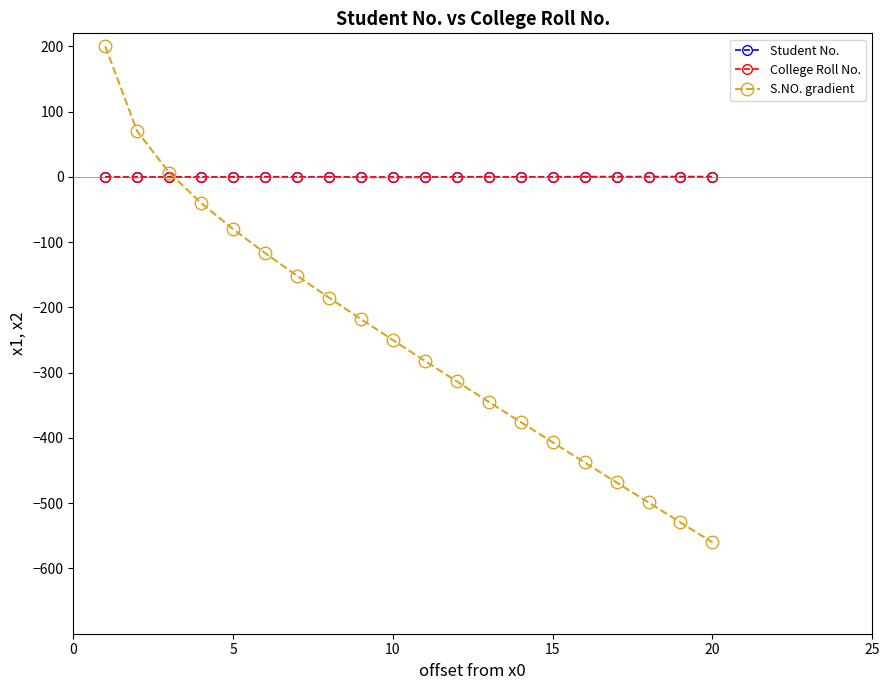

What are all the series names shown in the legend?

Student No., College Roll No., S.NO. gradient